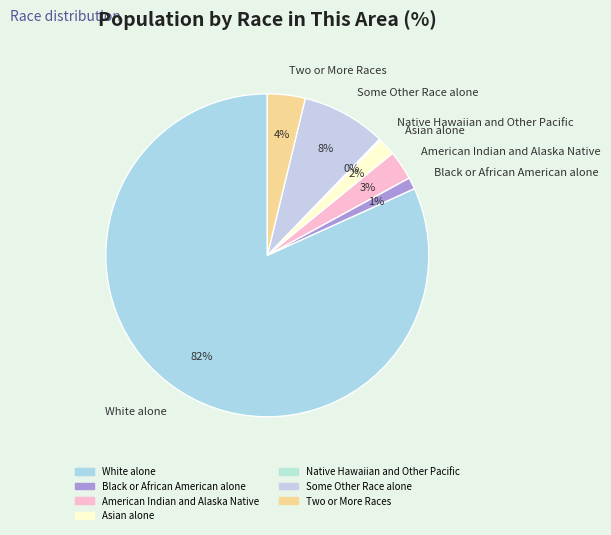

True or false: American Indian and Alaska Native accounts for 3% of the total.

True